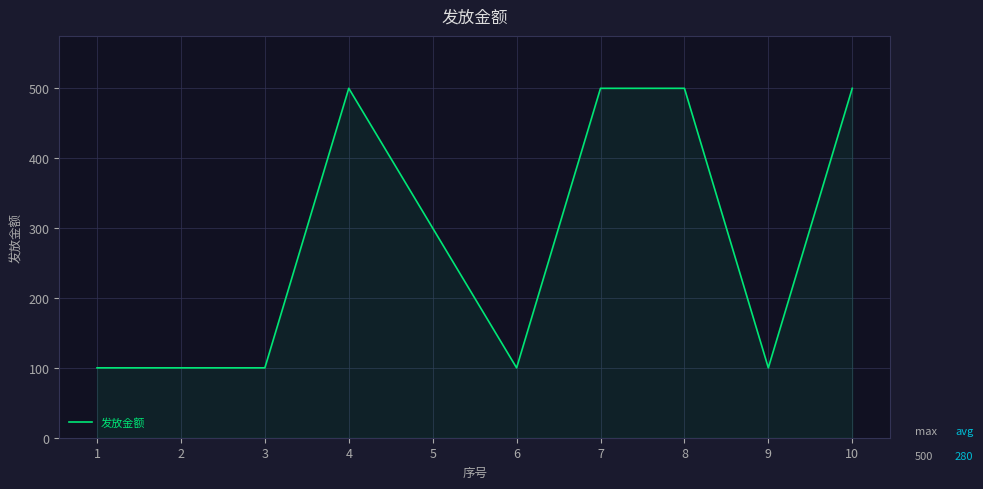

What is the change in value from 2 to 8?

+400